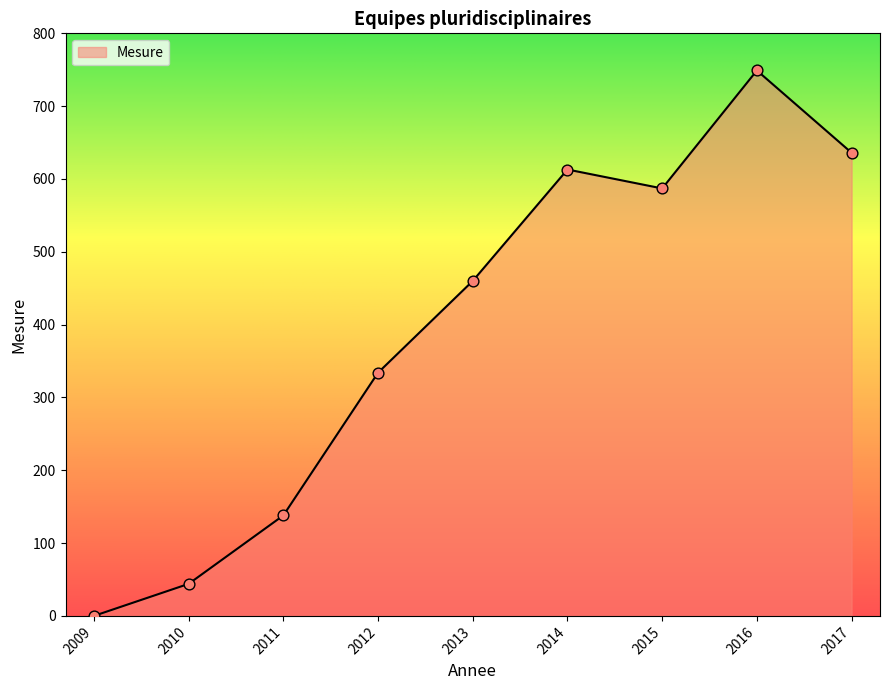

Which has a higher value, 2017 or 2010?

2017